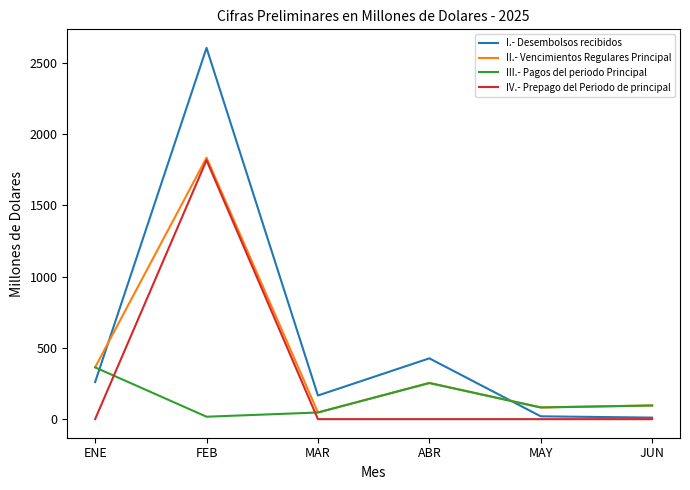

After their last crossing, which series has the higher values: I.- Desembolsos recibidos or III.- Pagos del periodo Principal?

III.- Pagos del periodo Principal